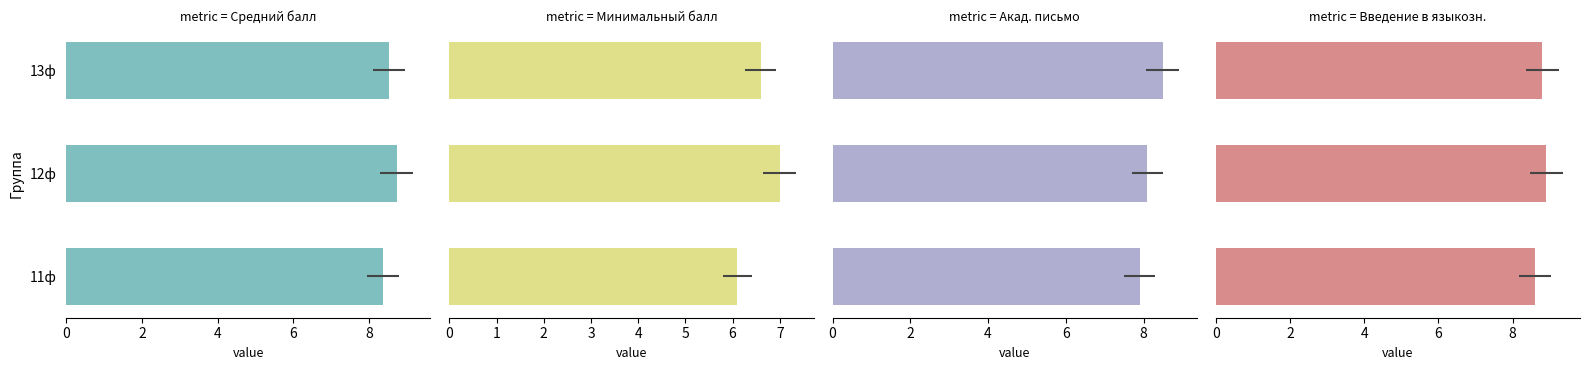

Is it true that Акад. письмо equals 7.9 at 11ф?

True